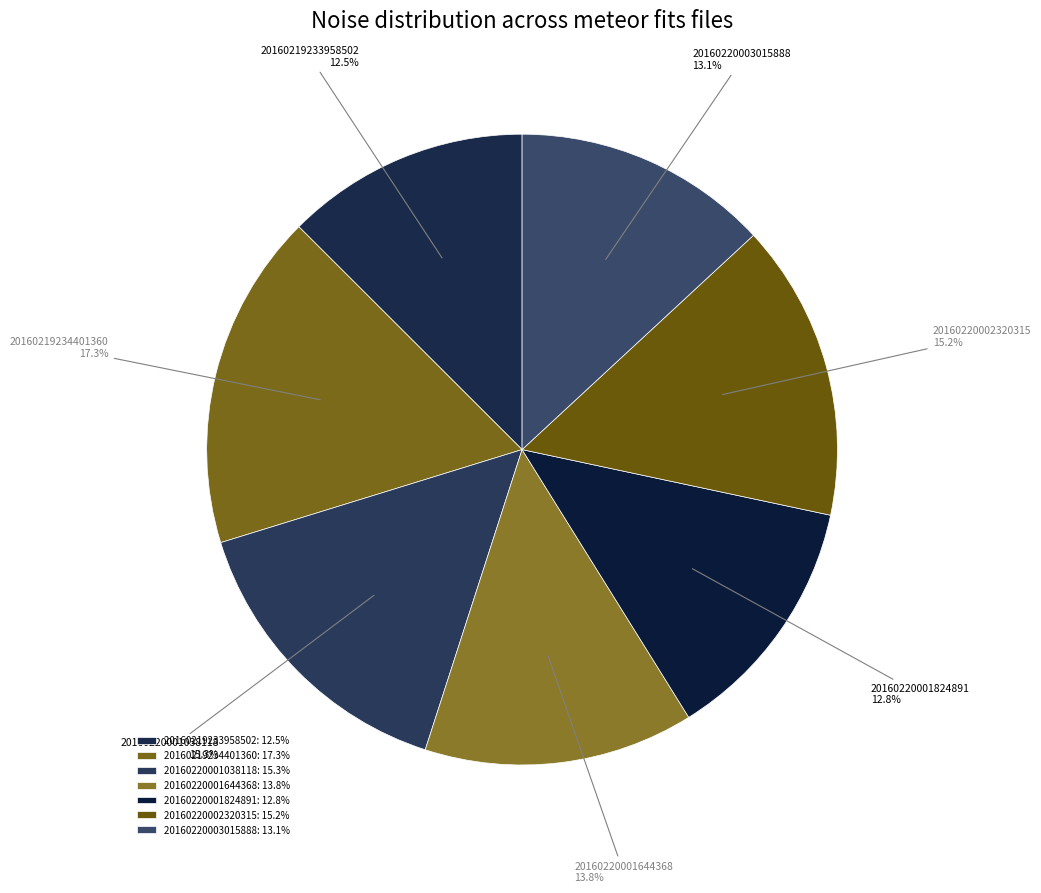

What percentage do 20160220002320315 and 20160220001824891 together represent?

28.0%